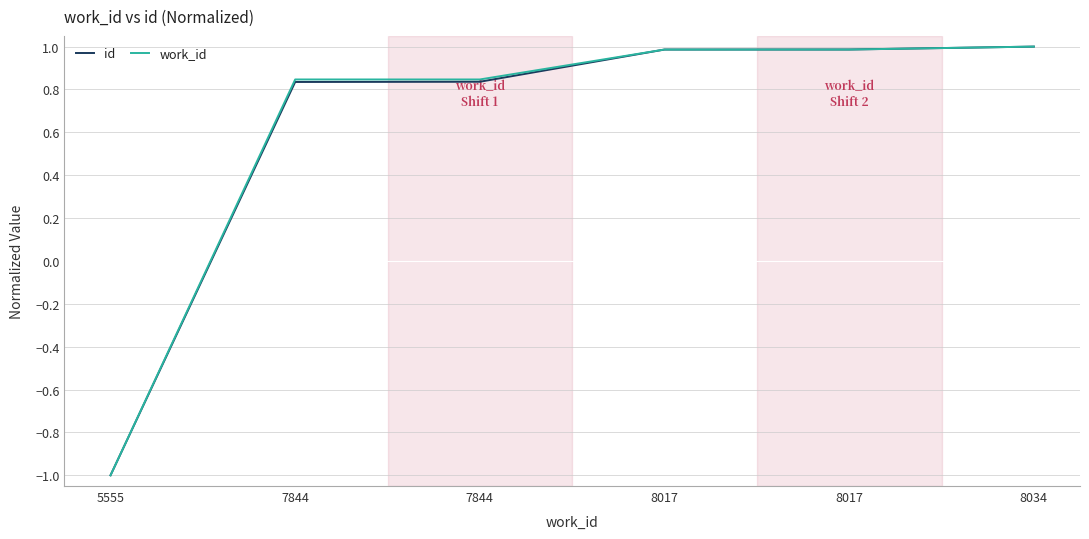

At which label does work_id reach its peak?

8034